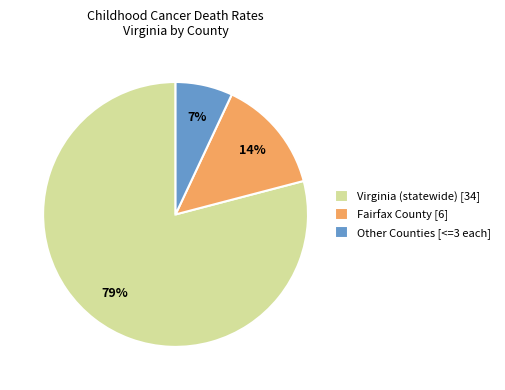

Which has a higher value, Virginia (statewide) [34] or Fairfax County [6]?

Virginia (statewide) [34]